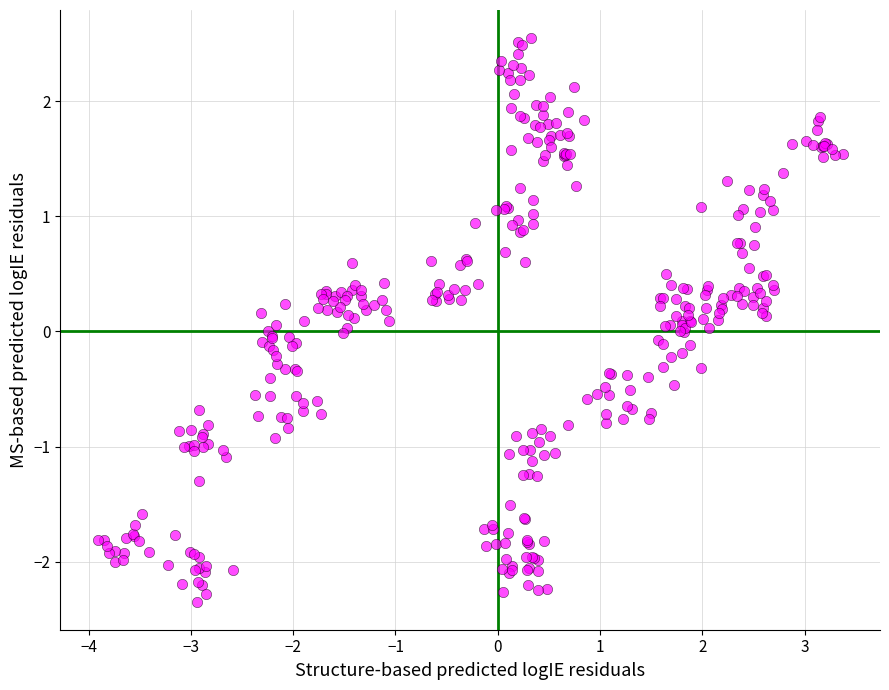

What is the range of X values (max minus min)?

7.3